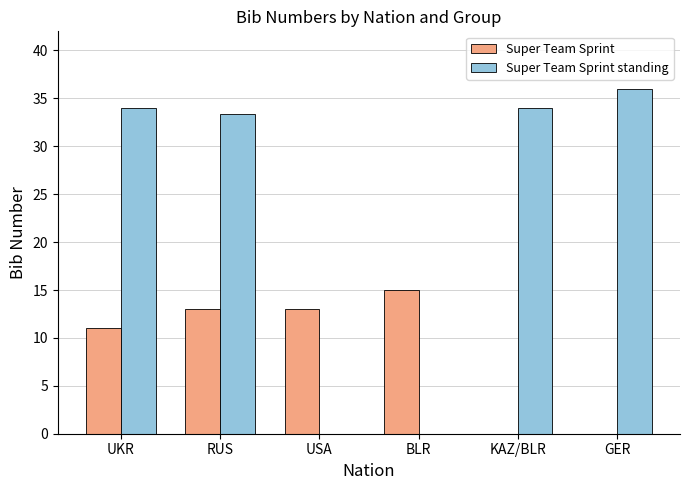

Reading left to right, list all the values displayed in this chart.

Super Team Sprint: 11.0	13.0	13.0	15.0	0.0	0.0
Super Team Sprint standing: 34.0	33.3	0.0	0.0	34.0	36.0